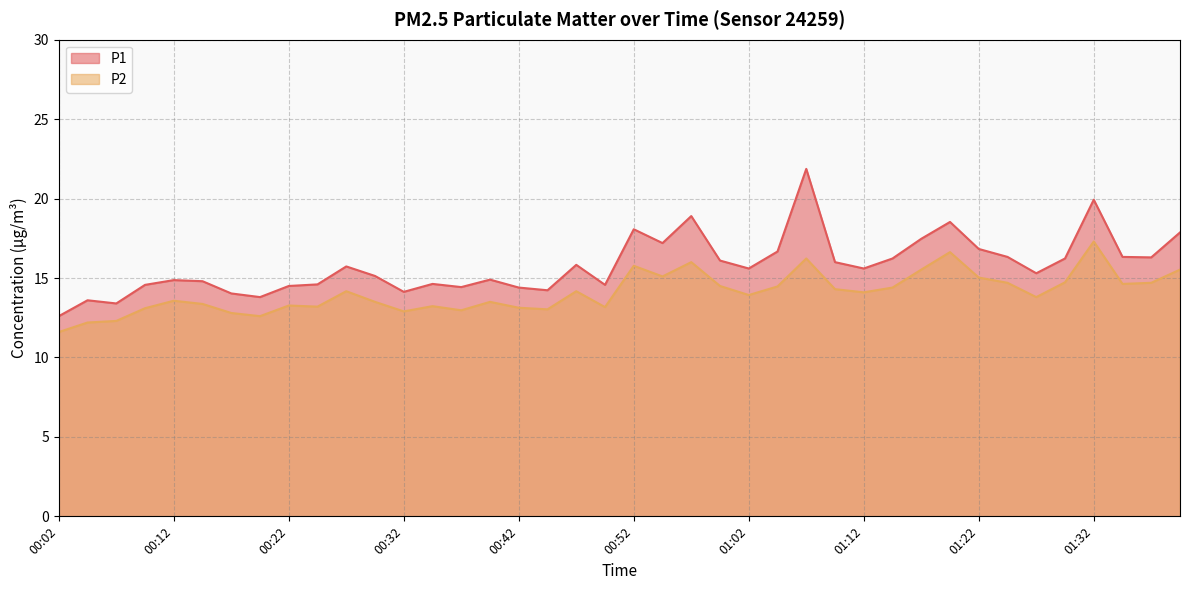

How many interior local peaks does the P2 series have?

11